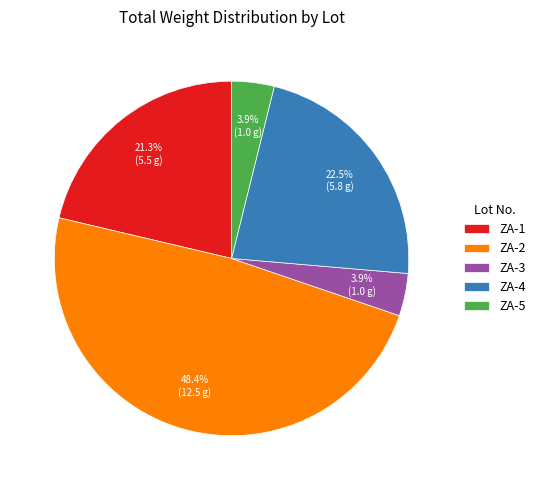

Is it true that ZA-5 is 4% of the pie?

True